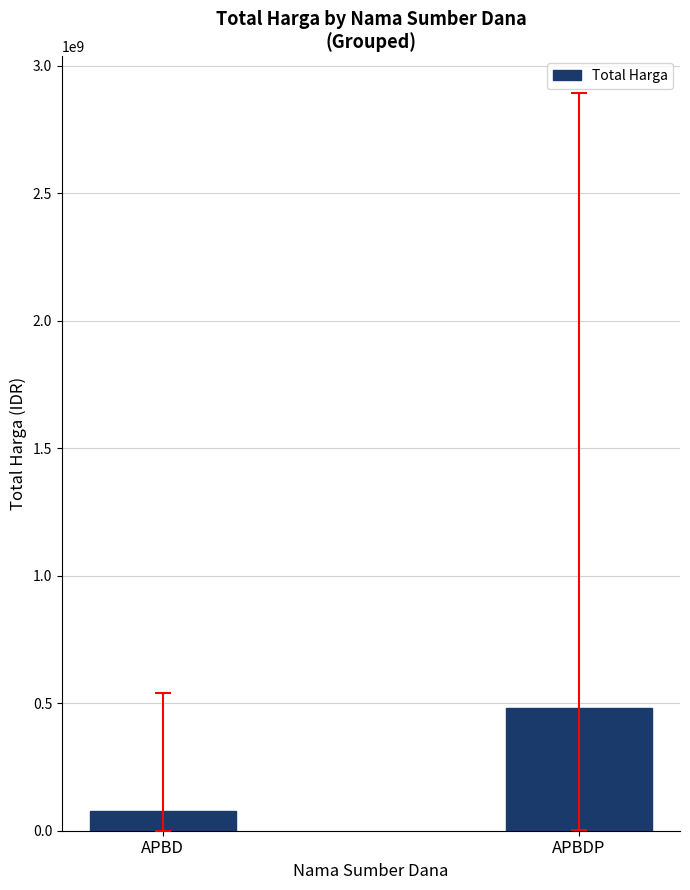

What is the label of the 2nd bar from the left?

APBDP